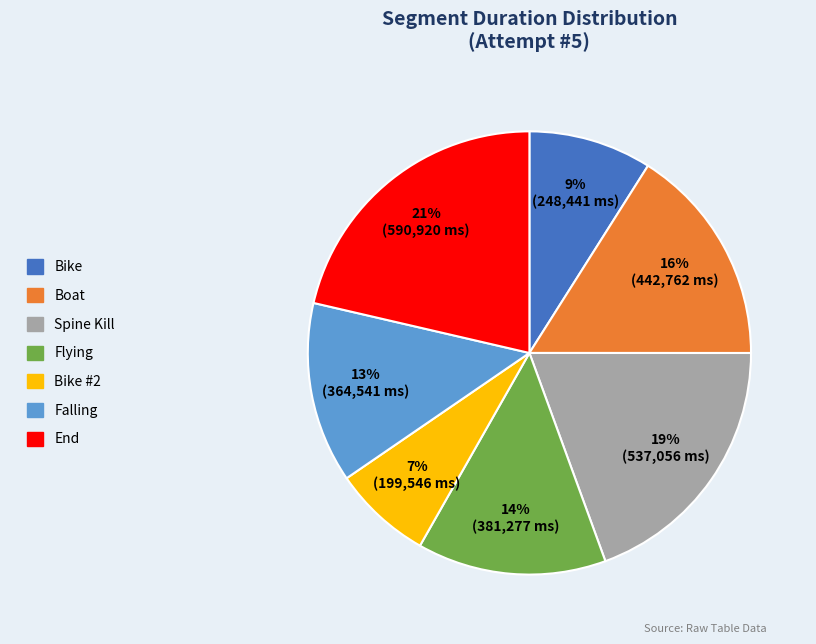

Between Boat and Bike, which is larger?

Boat